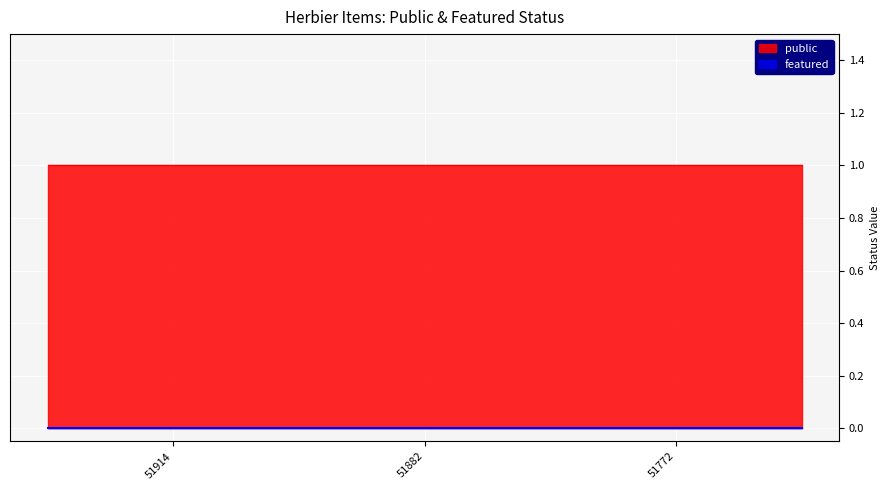

Which has a higher value, 51772 or 51882?

51772